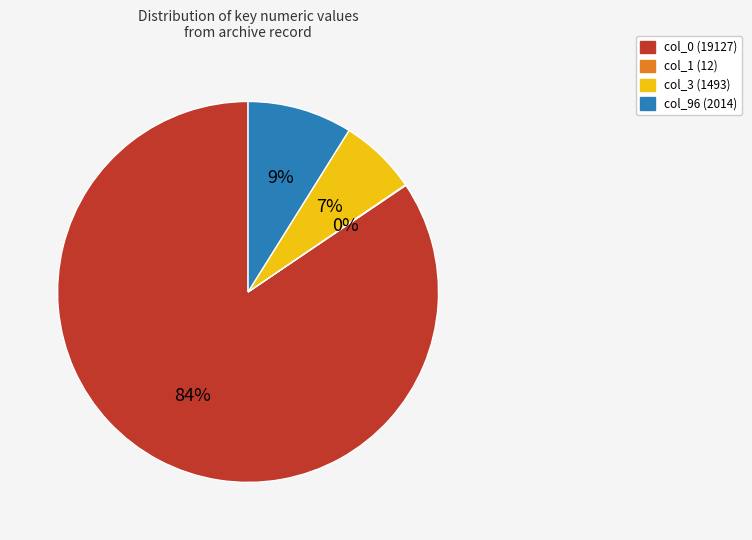

Is it true that col_3 (1493) is 7% of the pie?

True